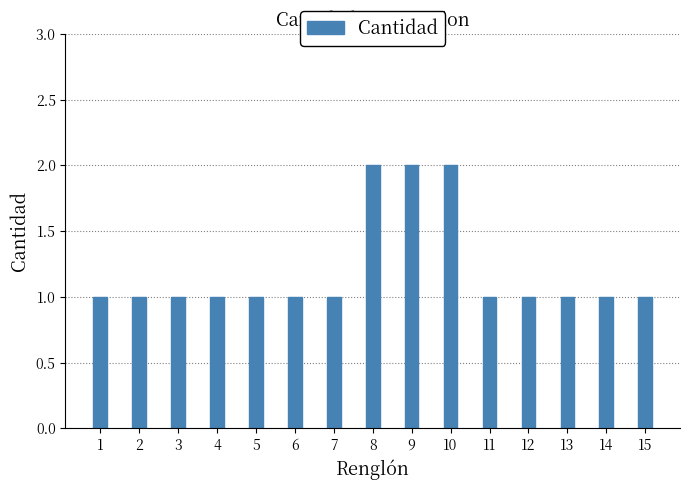

Reading left to right, what are all the values shown in this chart?

1=1	2=1	3=1	4=1	5=1	6=1	7=1	8=2	9=2	10=2	11=1	12=1	13=1	14=1	15=1